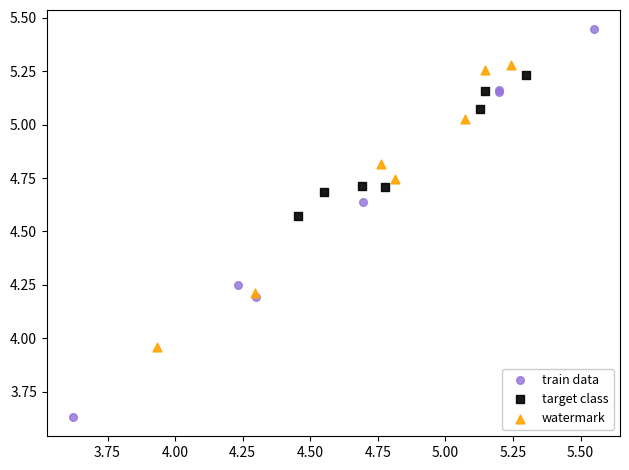

Which series contains the highest Y value?

train data